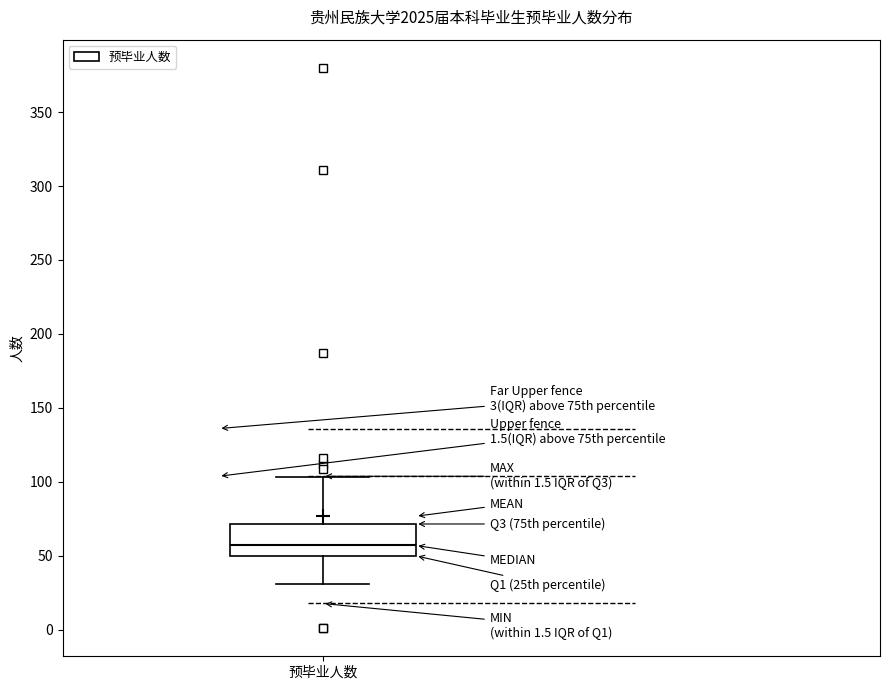

Read this box plot against the y-axis: the position of the median line, the range covered by the box, and the ends of both whiskers. The values are not printed on the chart, so give them approximately, as read against the axis.

median 55, box 50 to 70, whiskers 30 to 105